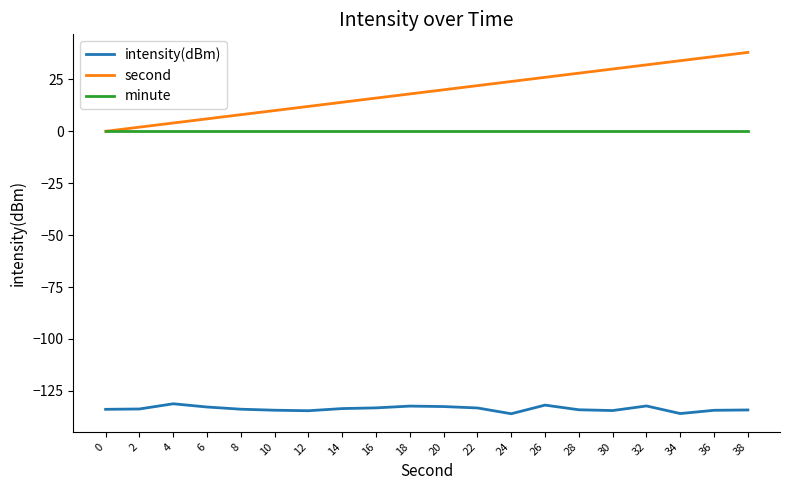

True or false: minute and intensity(dBm) intersect in this chart.

False